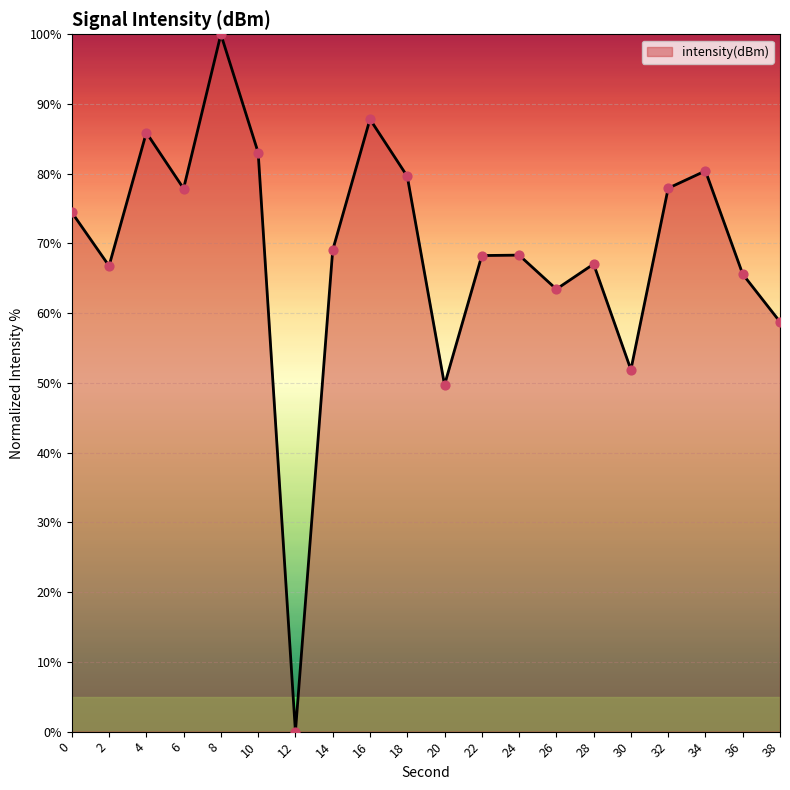

What is the ratio of the value at 14 to the value at 30?

1.3